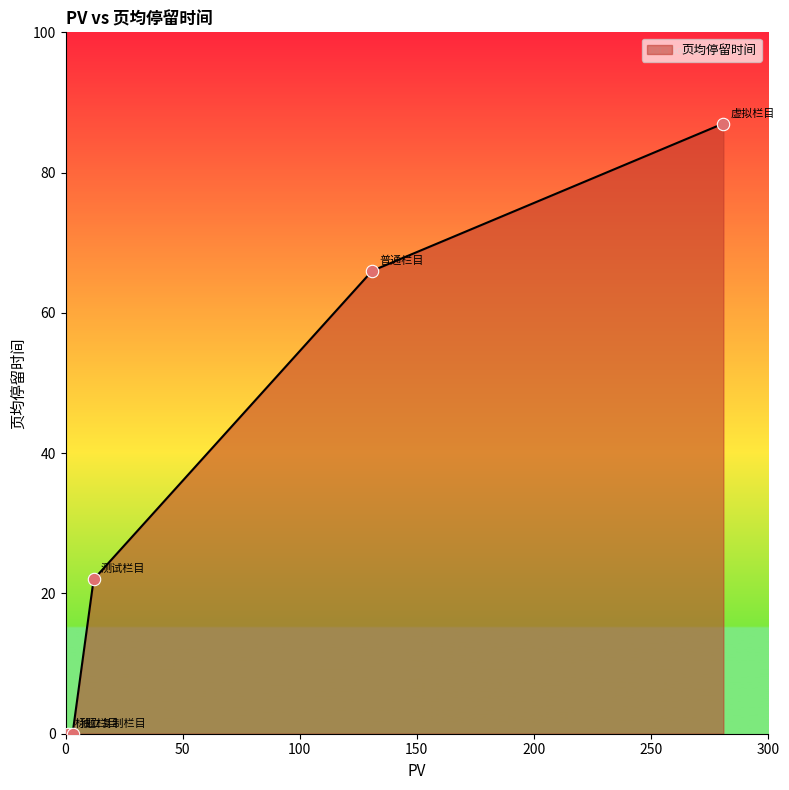

True or false: there are more than 1 points higher than both neighbors.

False